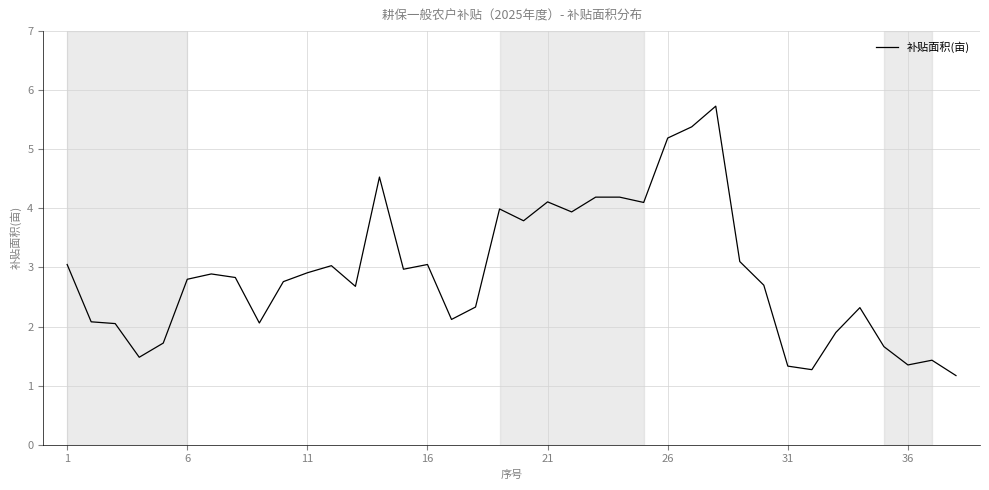

What is the greatest value displayed?

5.7